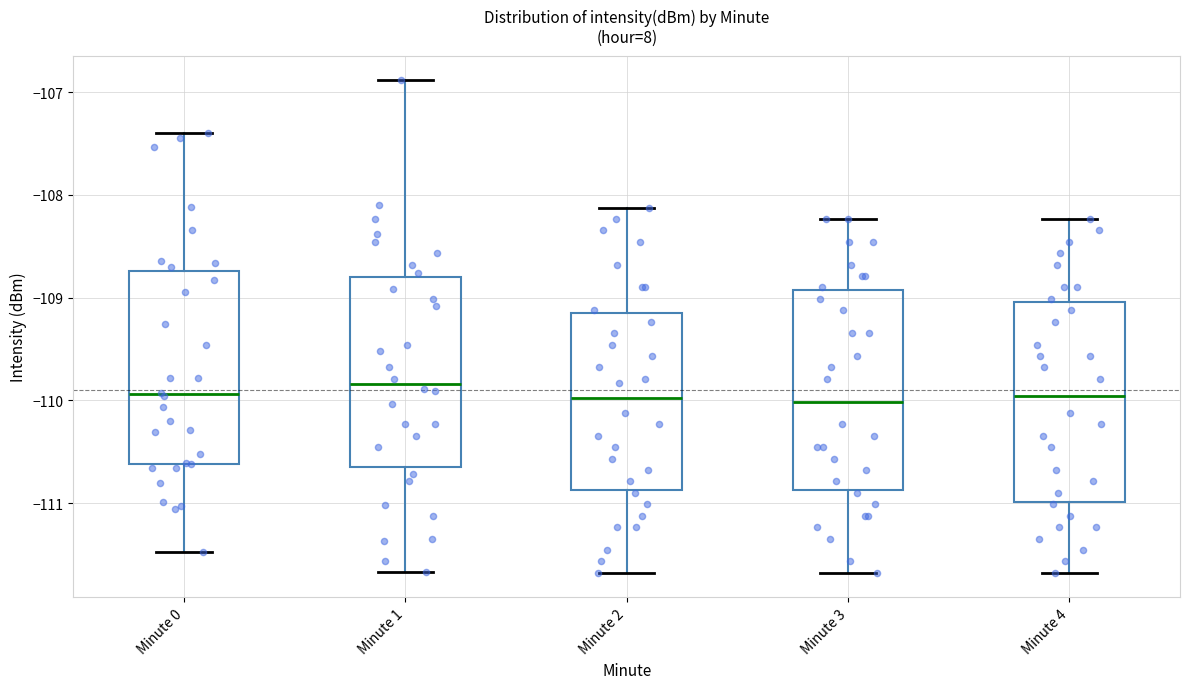

Where is the lower edge of the box for Minute 2 on the y-axis? The values are not printed on the chart, so give them approximately, as read against the axis.

-110.9